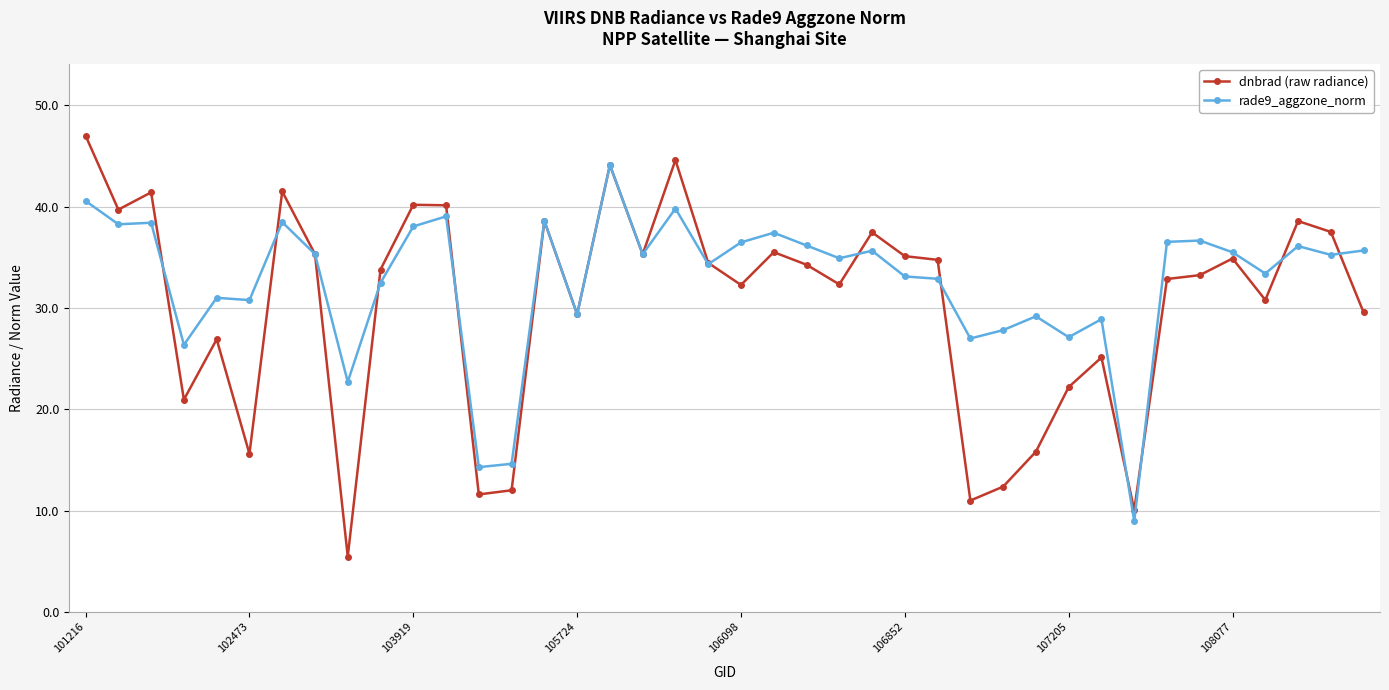

True or false: dnbrad (raw radiance) has more than 1 interior local peaks.

True